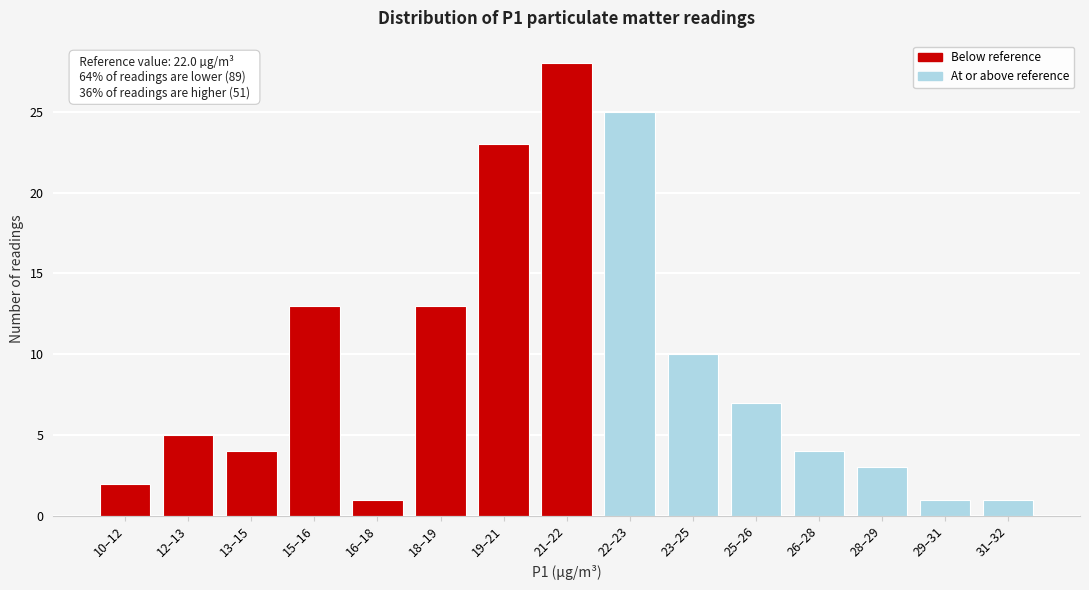

Reading left to right, list all the values displayed in this chart.

10–12=2	12–13=5	13–15=4	15–16=13	16–18=1	18–19=13	19–21=23	21–22=28	22–23=25	23–25=10	25–26=7	26–28=4	28–29=3	29–31=1	31–32=1